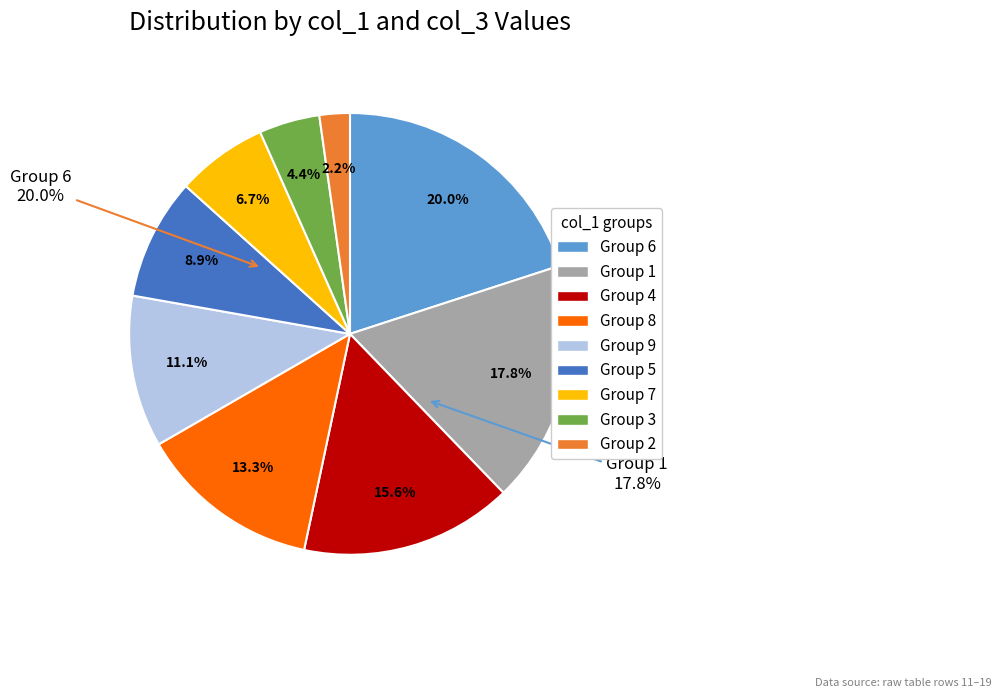

What percentage is NOT represented by col_1=4?

84.4%